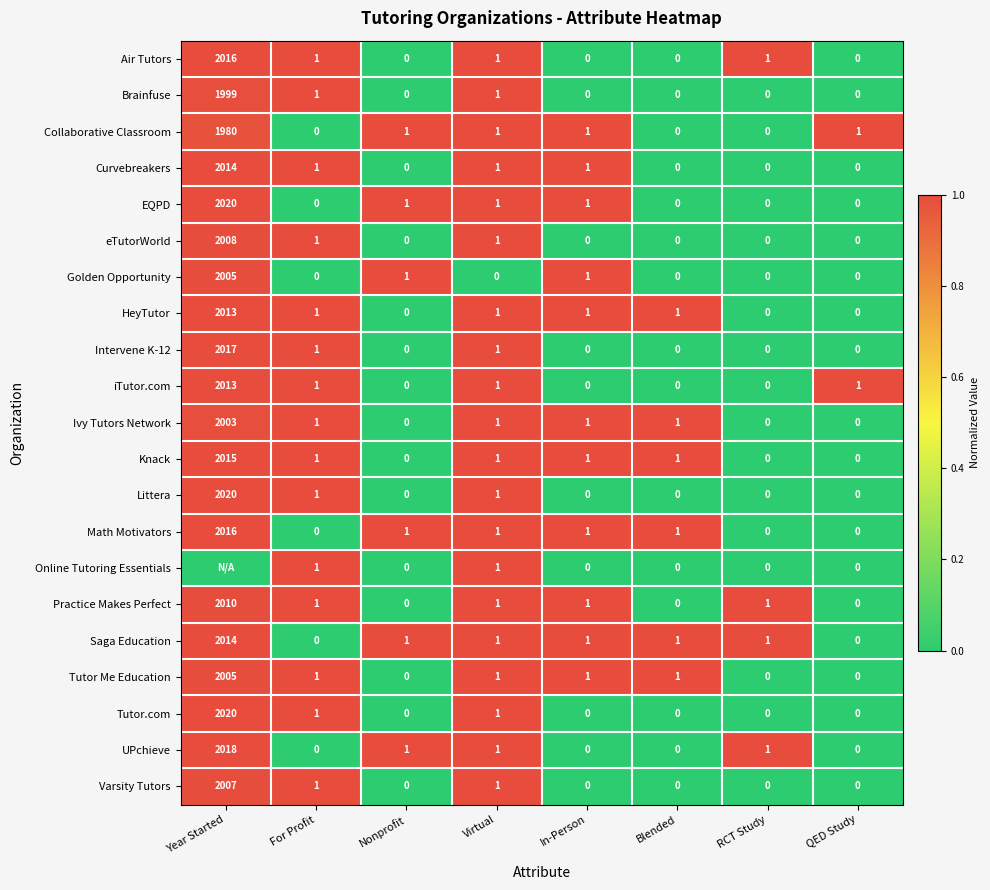

What is the difference between the Practice Makes Perfect values at Year Started and RCT Study?

2009